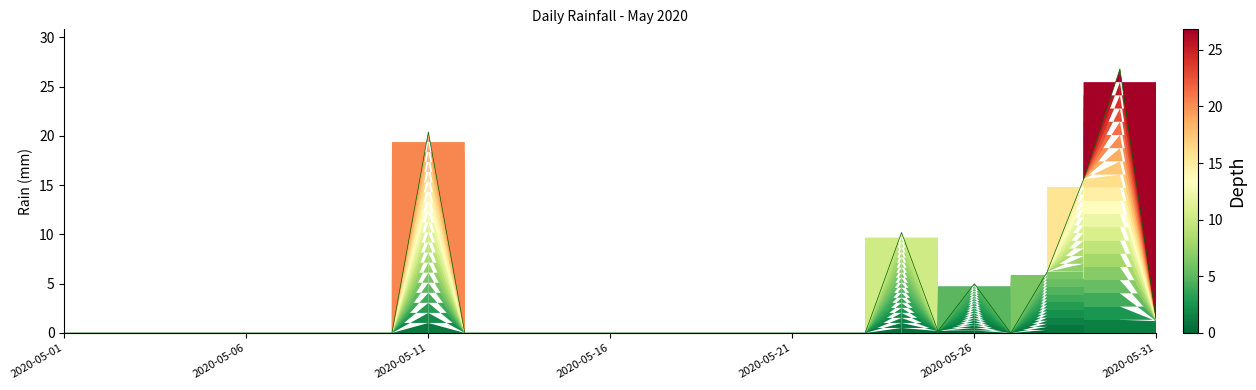

What is the difference between the maximum and minimum values?

26.8